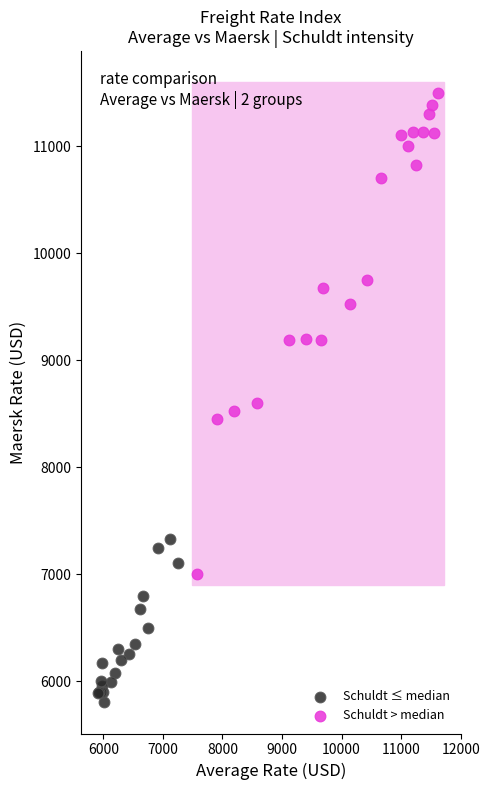

Which series has the largest Y range (max minus min)?

Schuldt > median